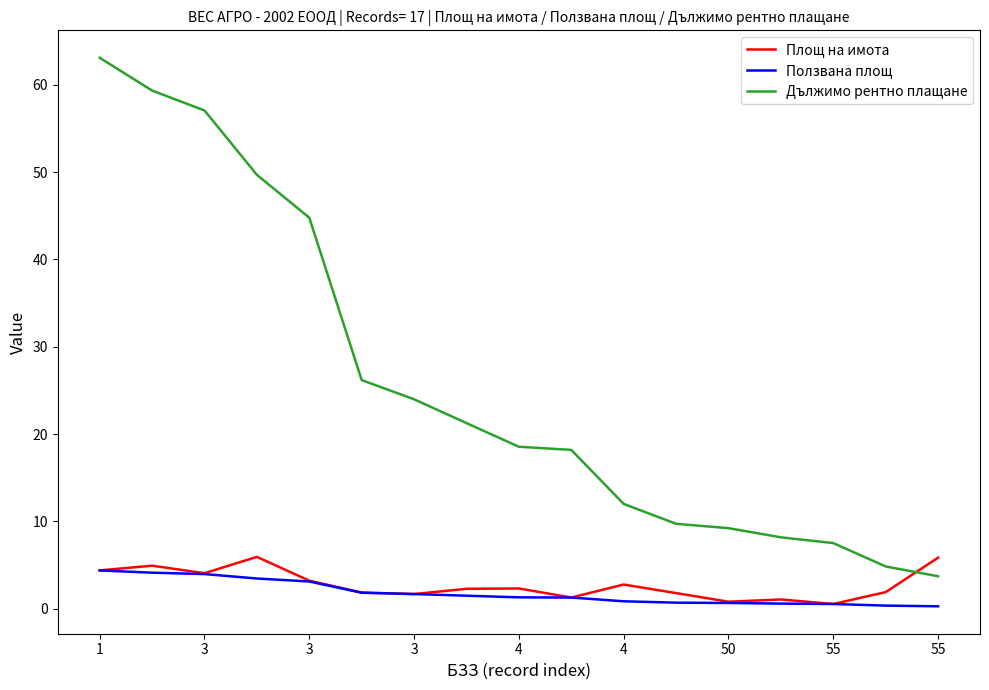

Which series has the largest total across all categories?

Дължимо рентно плащане